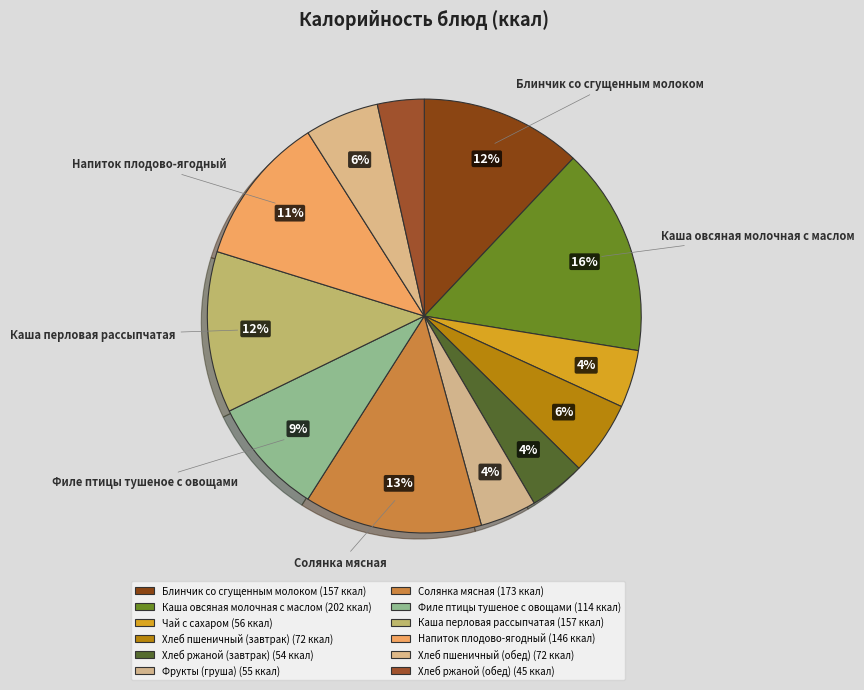

How many segments does this pie chart have?

12